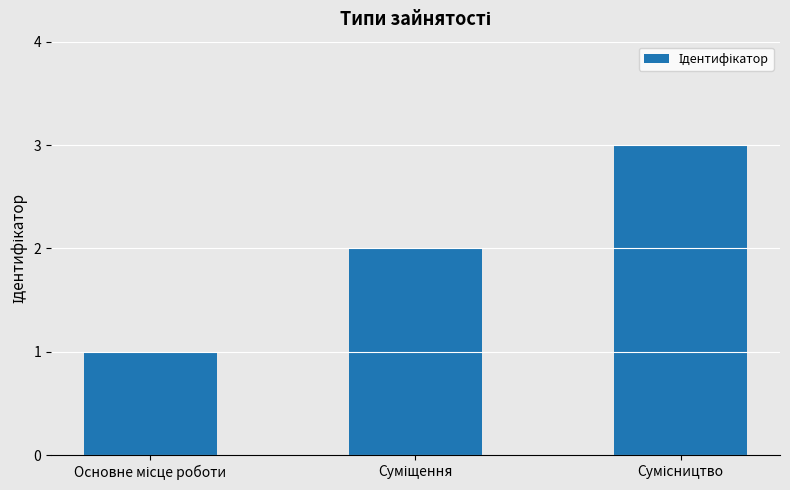

How many bars are there in total?

3